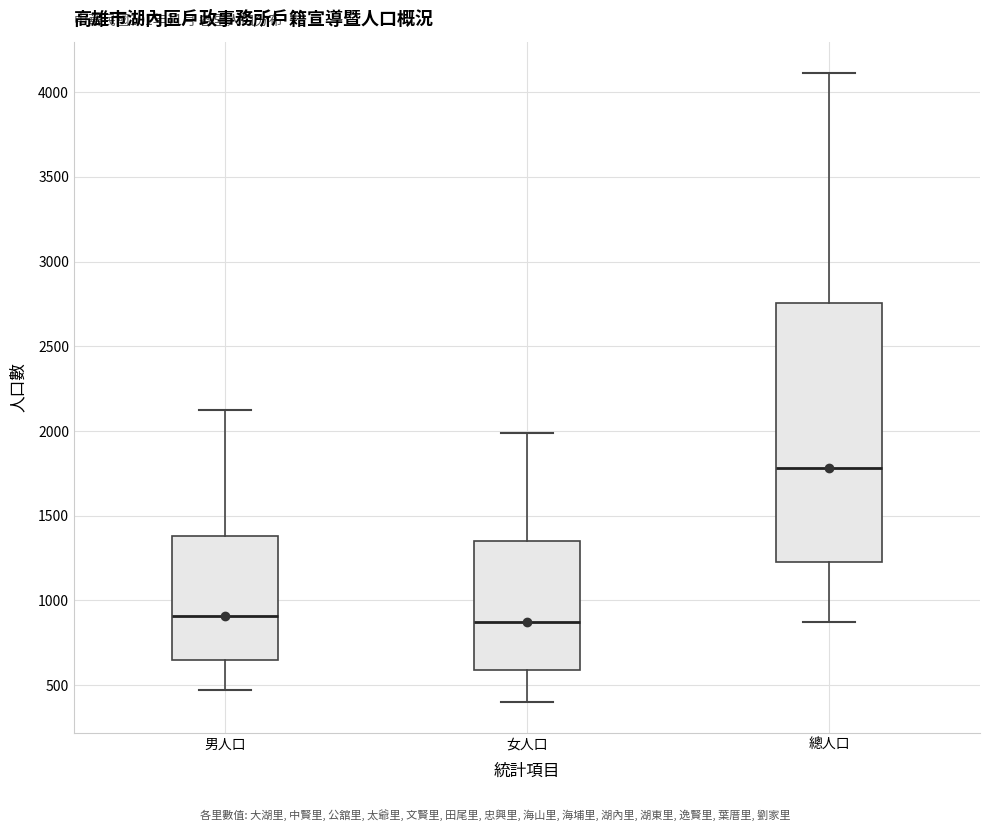

Reading left to right, transcribe this box plot: for each box, give where its median line is, the range the box spans, and where its two whiskers end, as read against the y-axis. The values are not printed on the chart, so give them approximately, as read against the axis.

男人口: median 900, box 650 to 1400, whiskers 450 to 2100
女人口: median 850, box 600 to 1350, whiskers 400 to 2000
總人口: median 1800, box 1250 to 2750, whiskers 850 to 4100